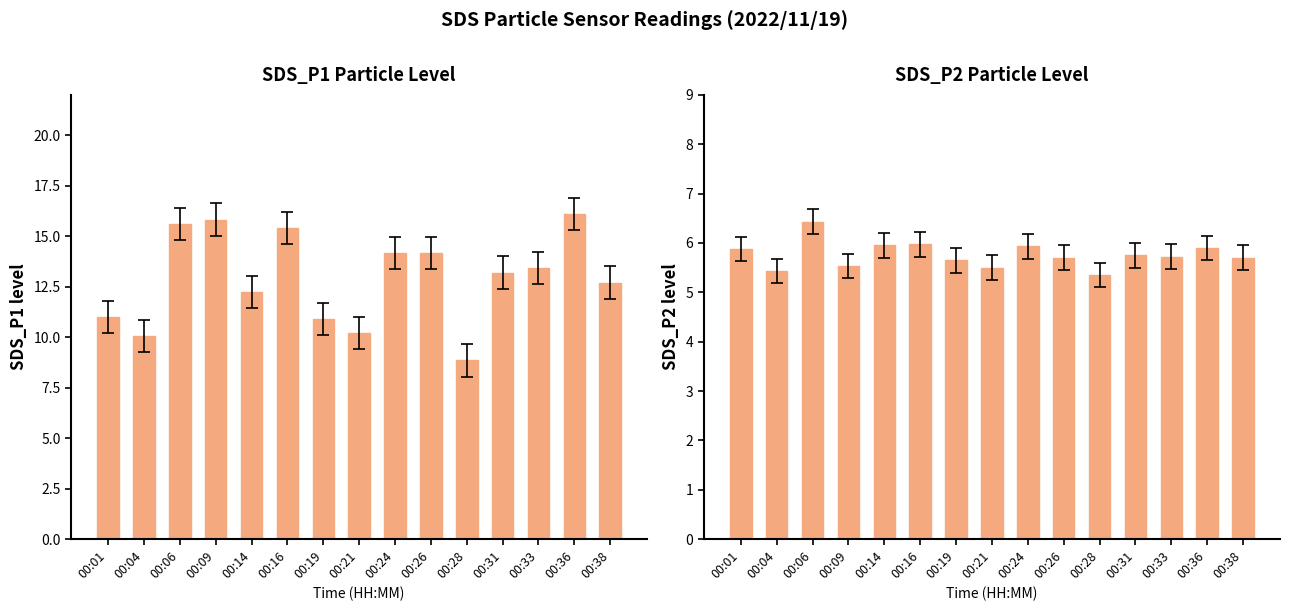

What is the average value of the SDS_P2 series?

5.8